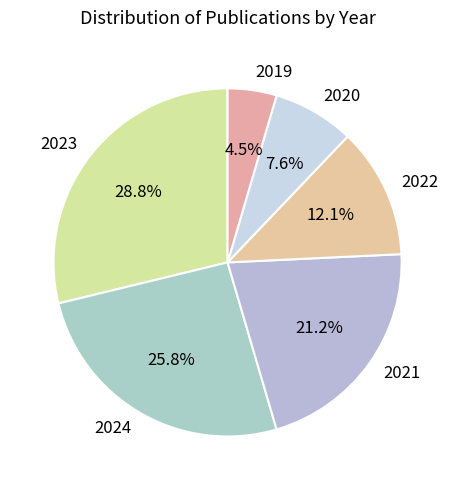

Is there any slice that represents more than half of the pie?

No